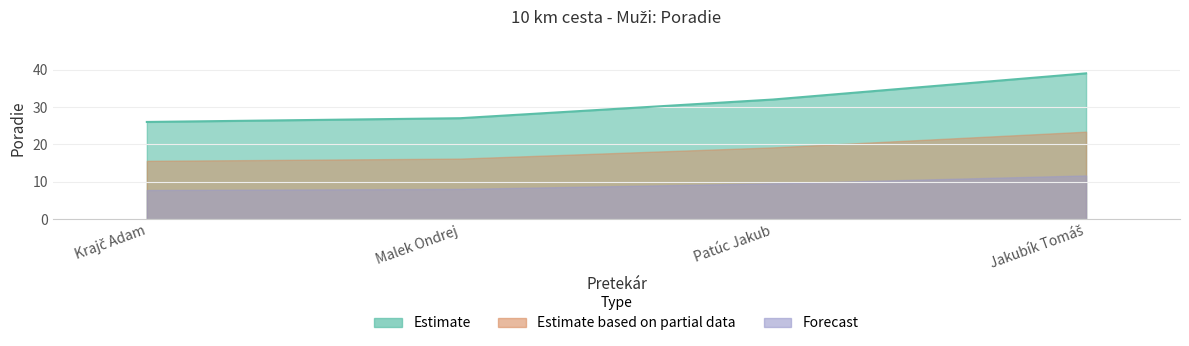

List the labels in order of value, smallest first.

Krajč Adam, Malek Ondrej, Patúc Jakub, Jakubík Tomáš